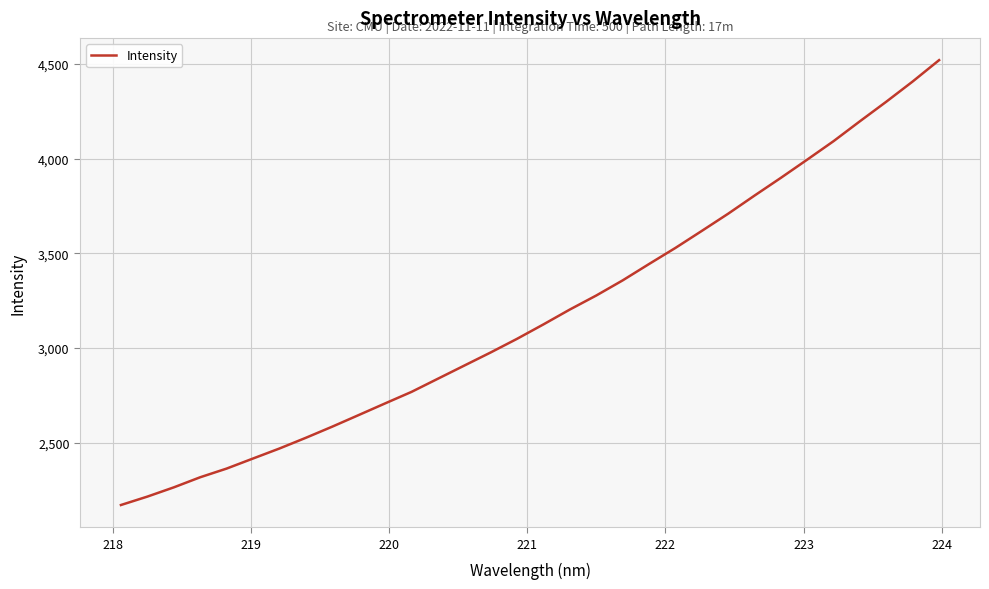

True or false: there are more than 2 points higher than both neighbors.

False